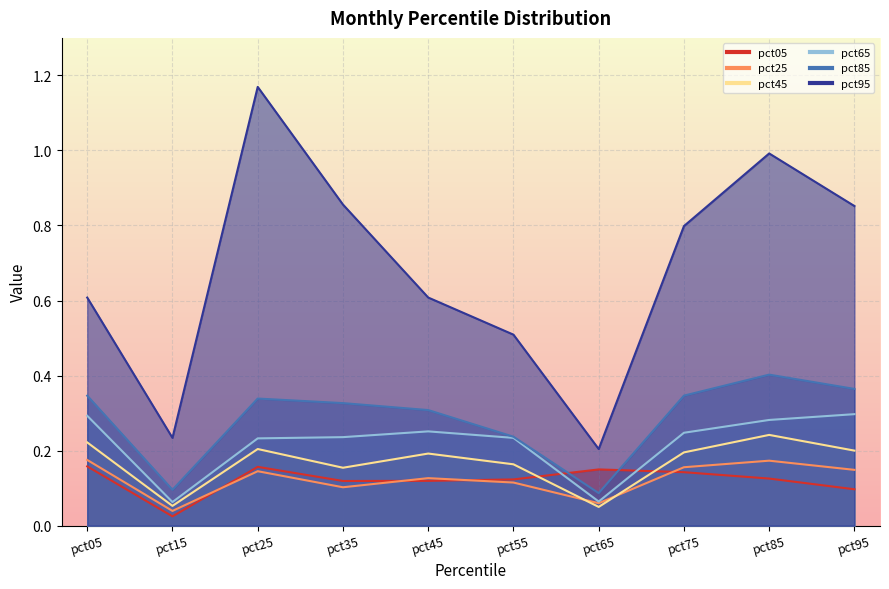

What is the value of the pct05 point at the 1st from the left?

0.2